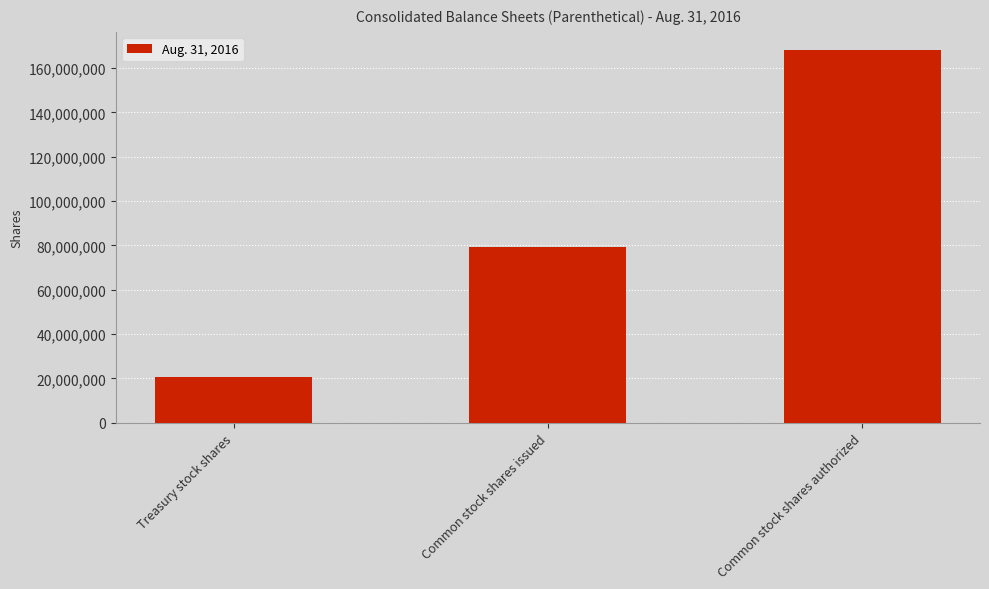

What is the change in value from Common stock shares issued to Common stock shares authorized?

+88606607